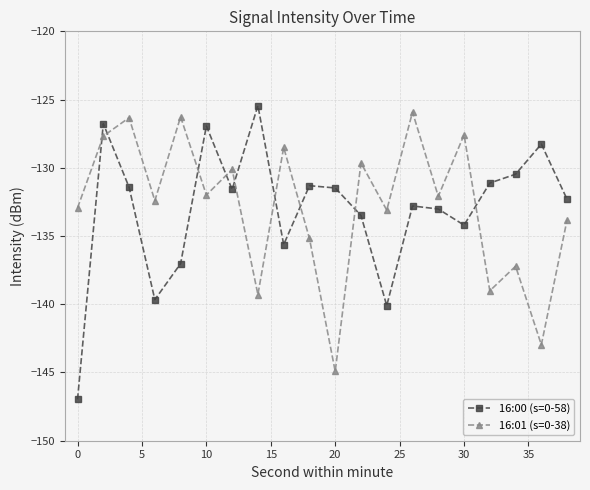

In 16:00 (s=0-58), how many points are lower than both neighbors (excluding endpoints)?

5